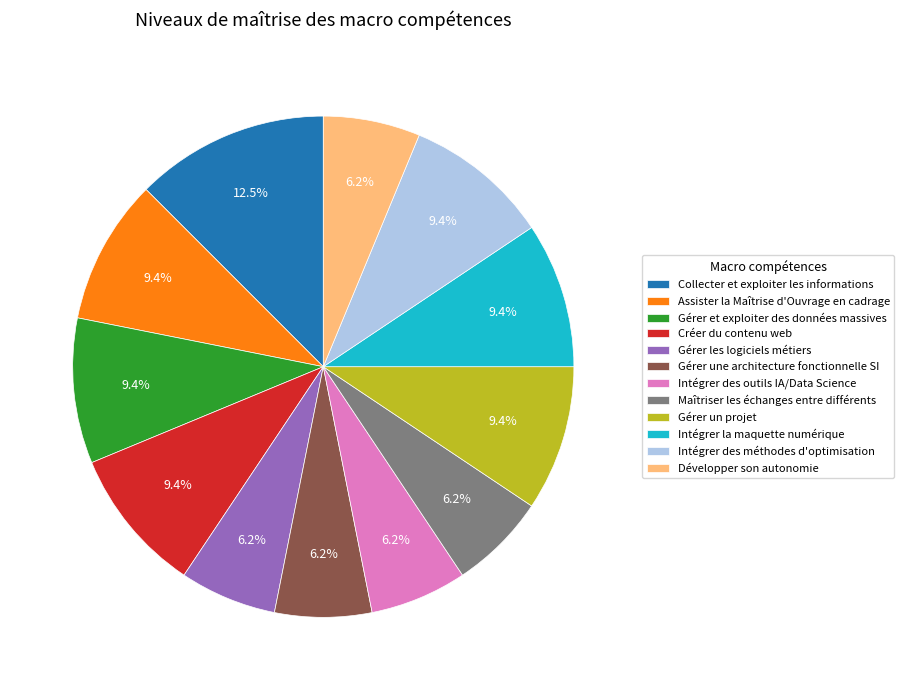

Which has a higher value, Gérer un projet or Intégrer des outils IA/Data Science?

Gérer un projet